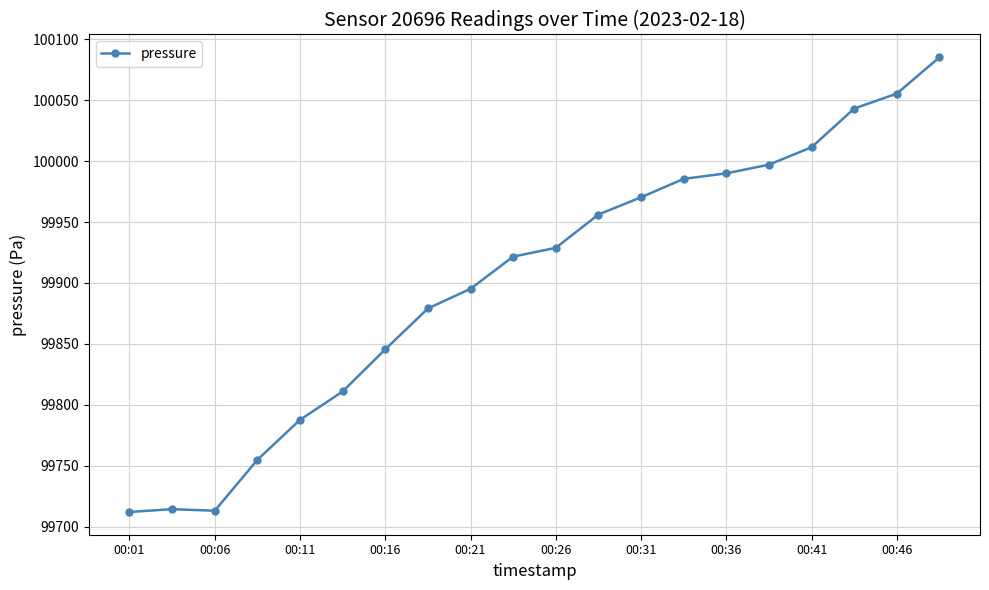

What is the greatest value displayed?

100085.3